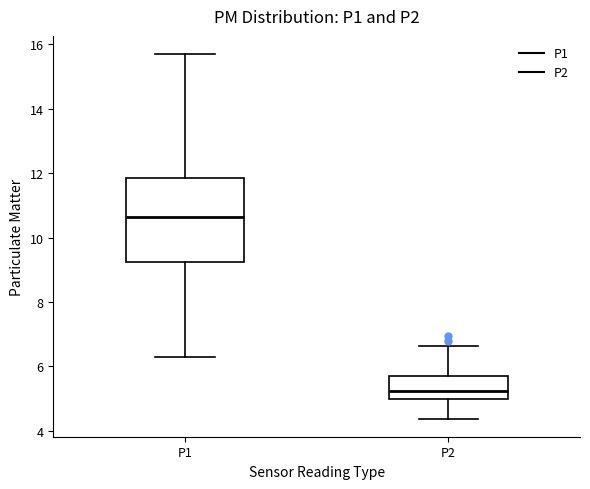

Where does the upper whisker of the box for P2 end on the y-axis? The values are not printed on the chart, so give them approximately, as read against the axis.

6.6